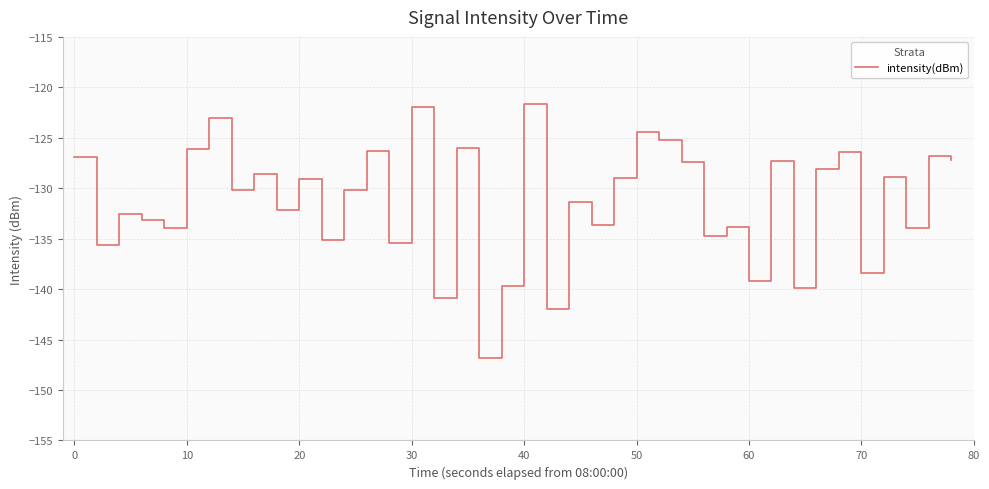

What is the difference between the maximum and minimum values?

25.1